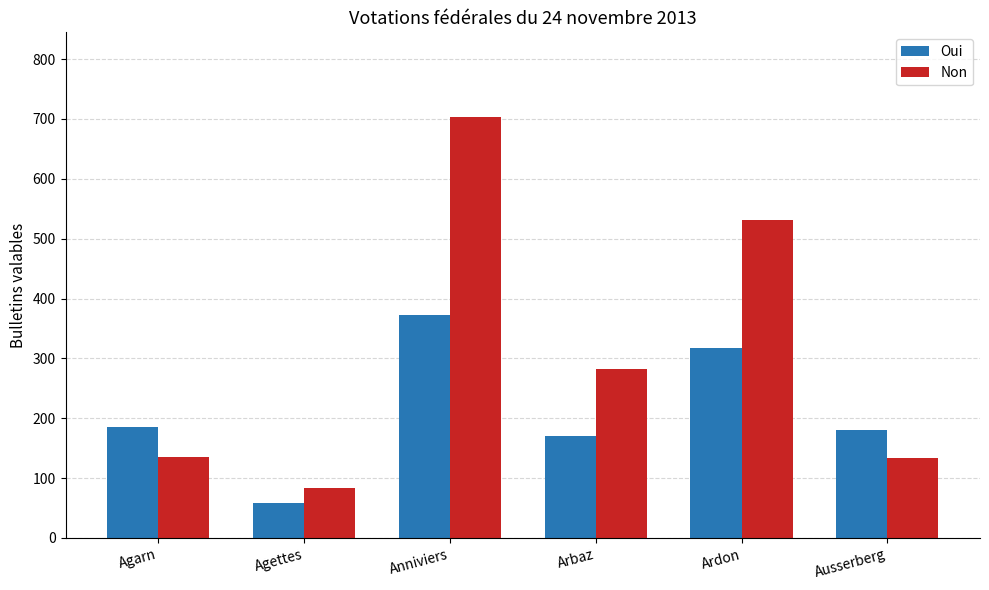

Which series has the largest total across all categories?

Non